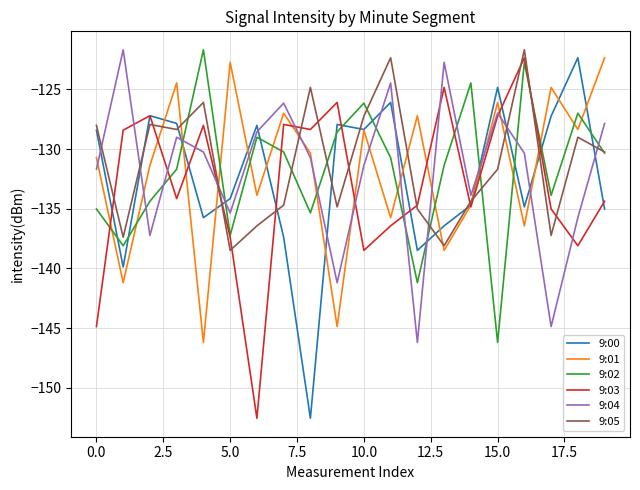

How many intersections are there between 9:03 and 9:04?

10